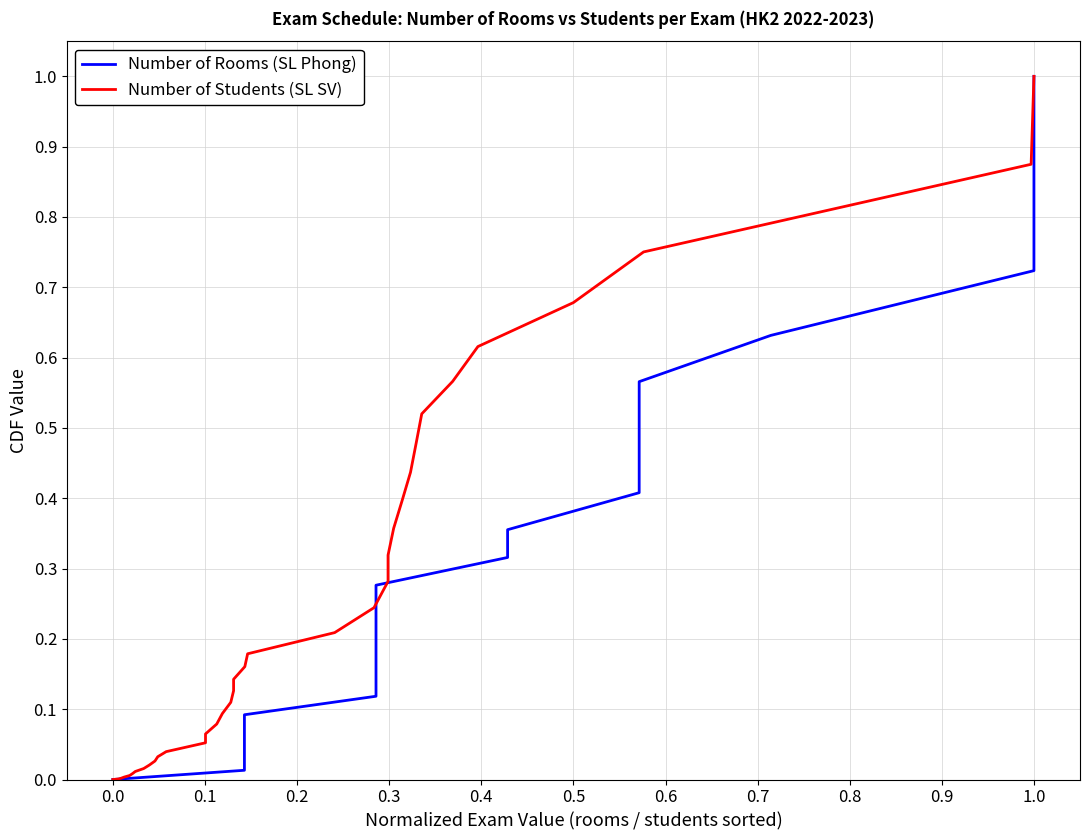

Is it true that Number of Students (SL SV) equals 0.0 at 0.6?

False